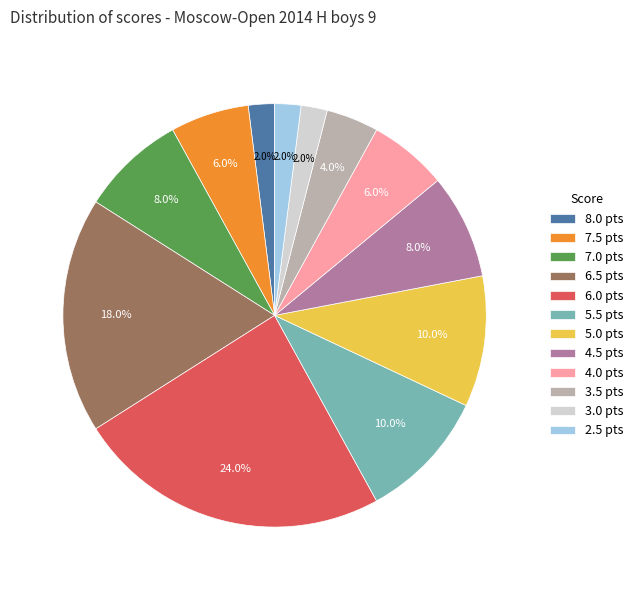

Is it true that 3.5 is 4% of the pie?

True